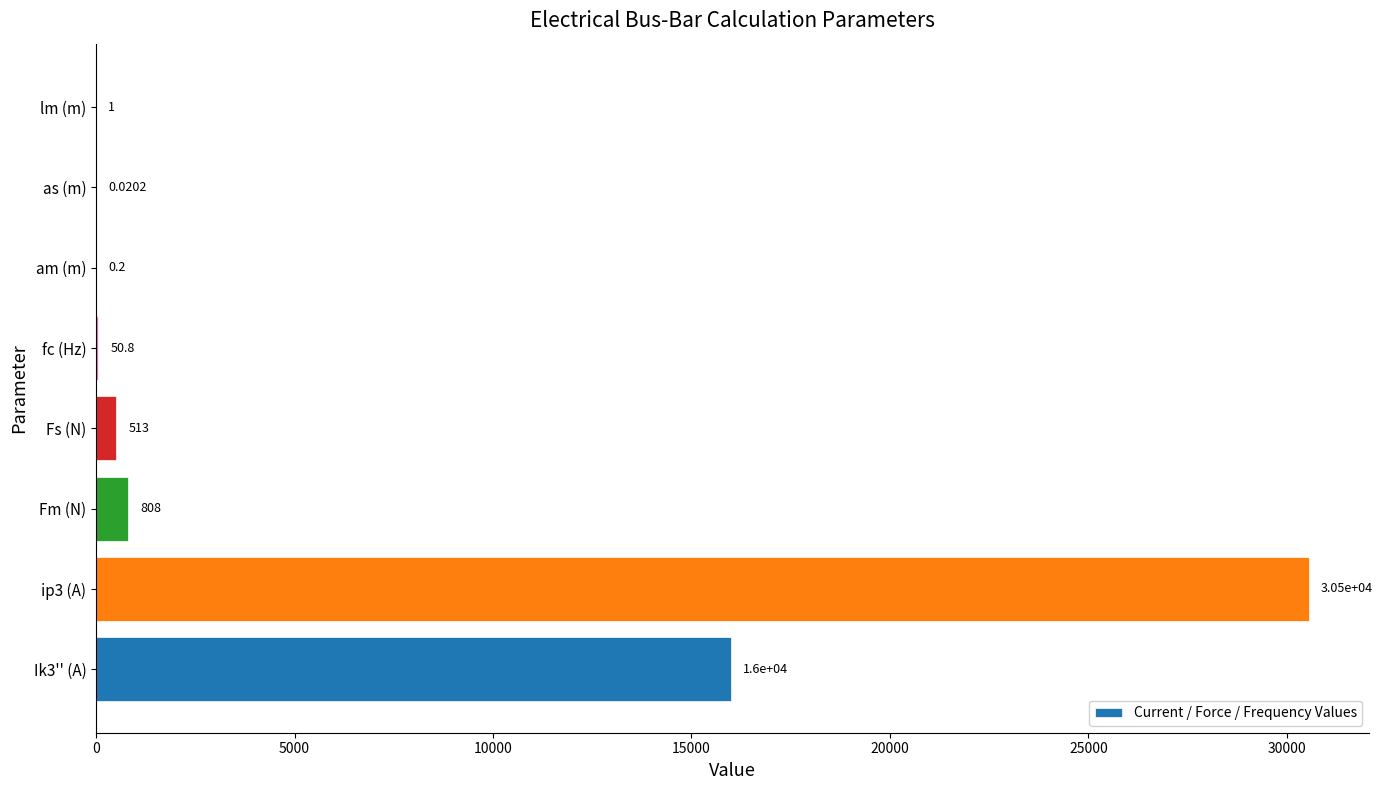

What is the sum of the values at lm (m) and ip3 (A)?

30548.0